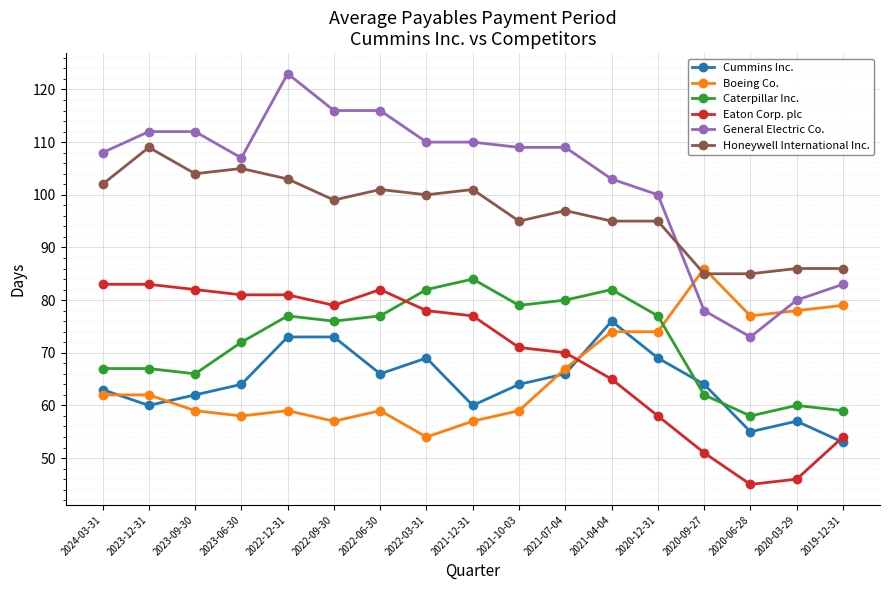

What is the sum of all Cummins Inc. values?

1094